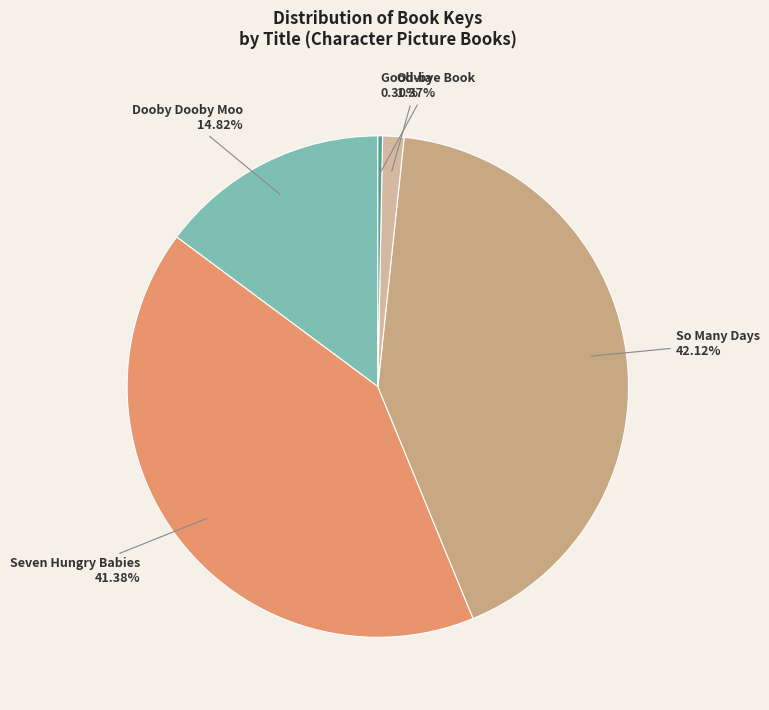

What percentage is NOT represented by Good-bye Book?

99.7%